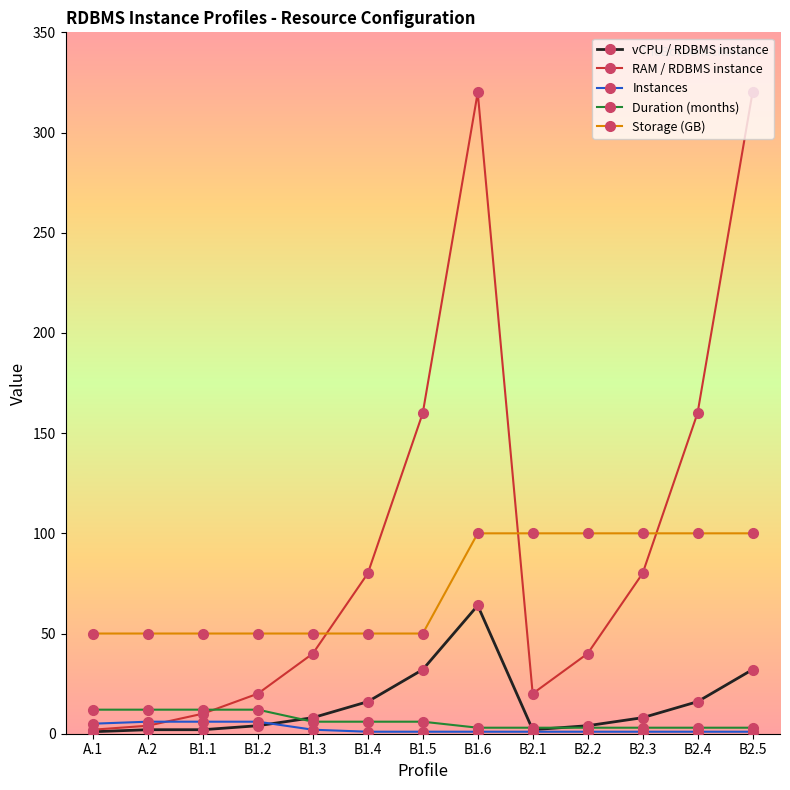

What is the greatest value displayed?

320